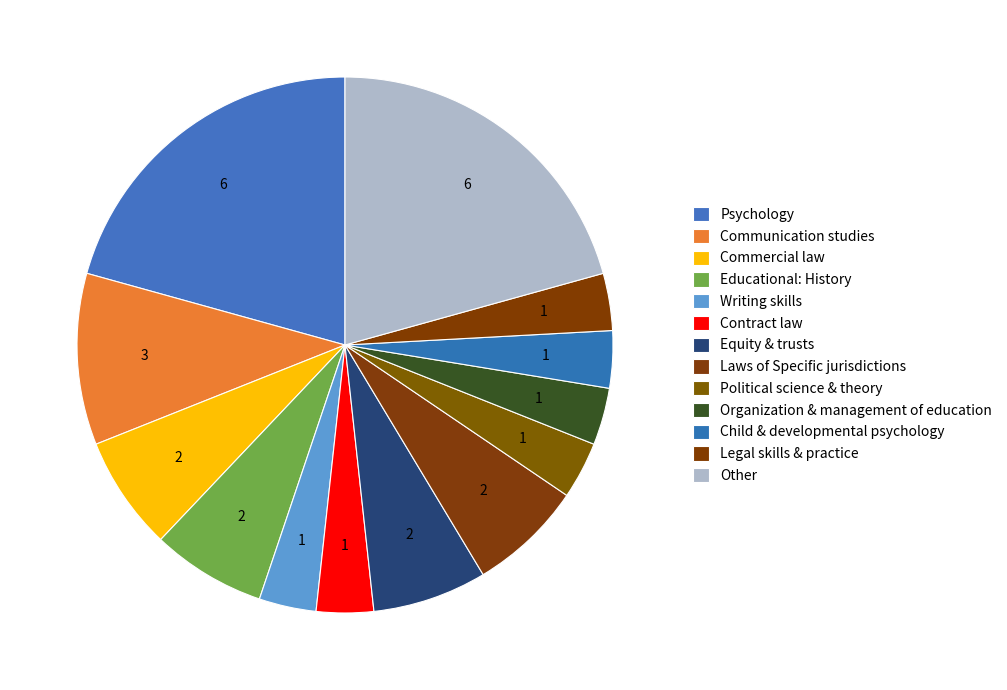

True or false: Contract law accounts for 3% of the total.

True